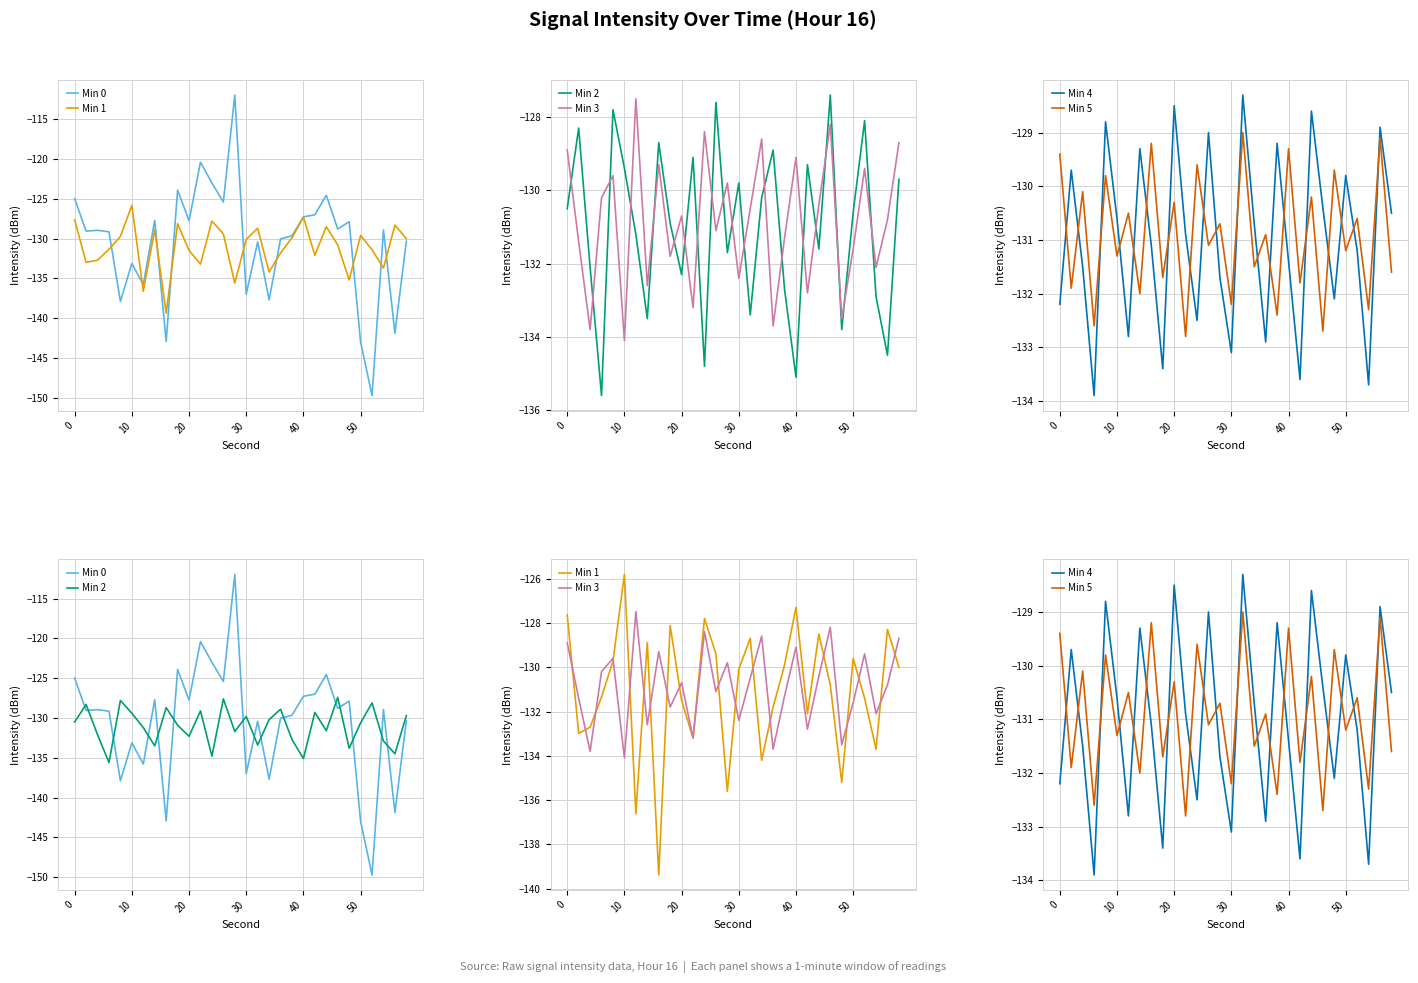

What is the greatest value displayed?

-111.9